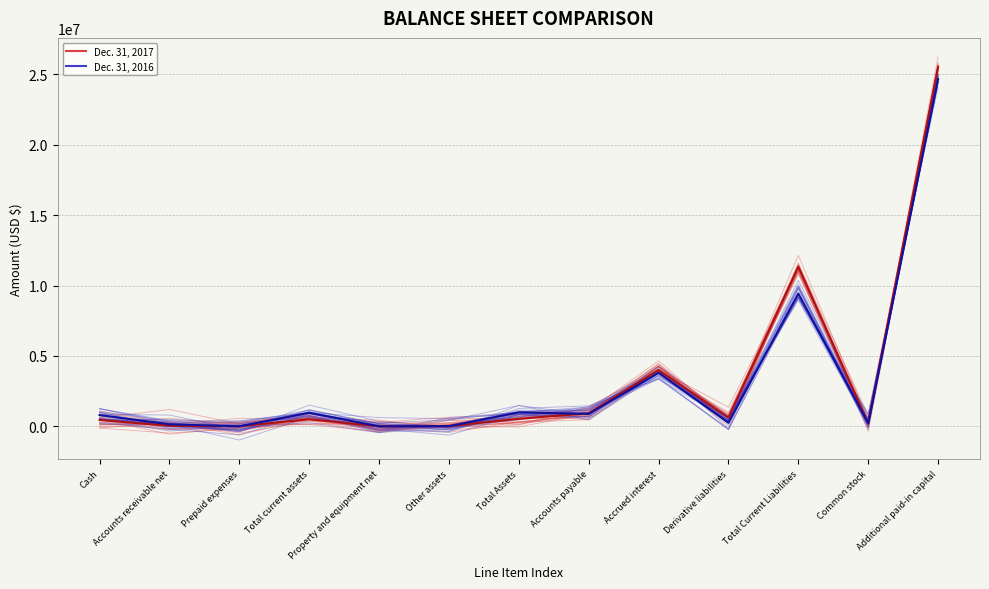

True or false: Dec. 31, 2017 has more than 1 interior local peaks.

True